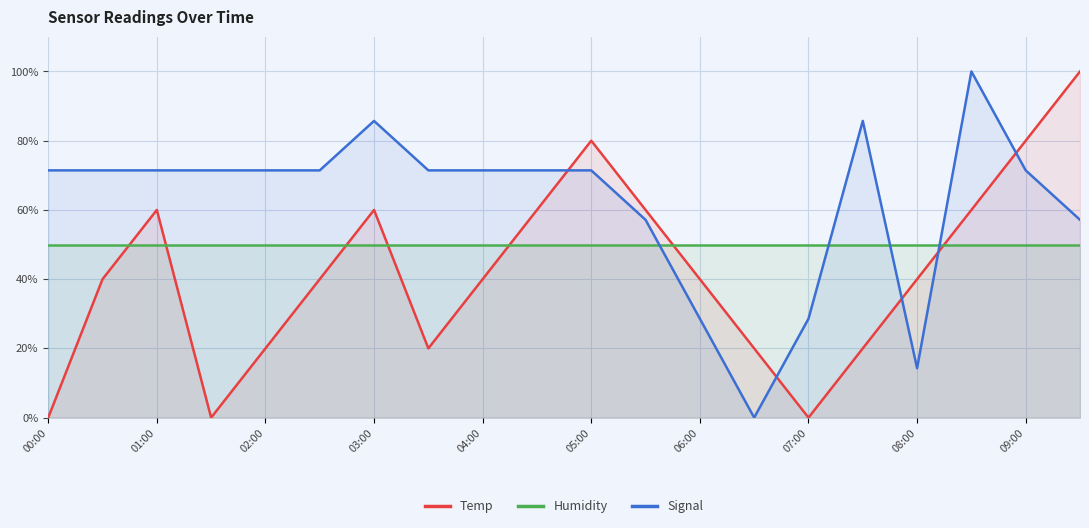

Which series ends up on top after the final intersection of Humidity and Temp?

Temp